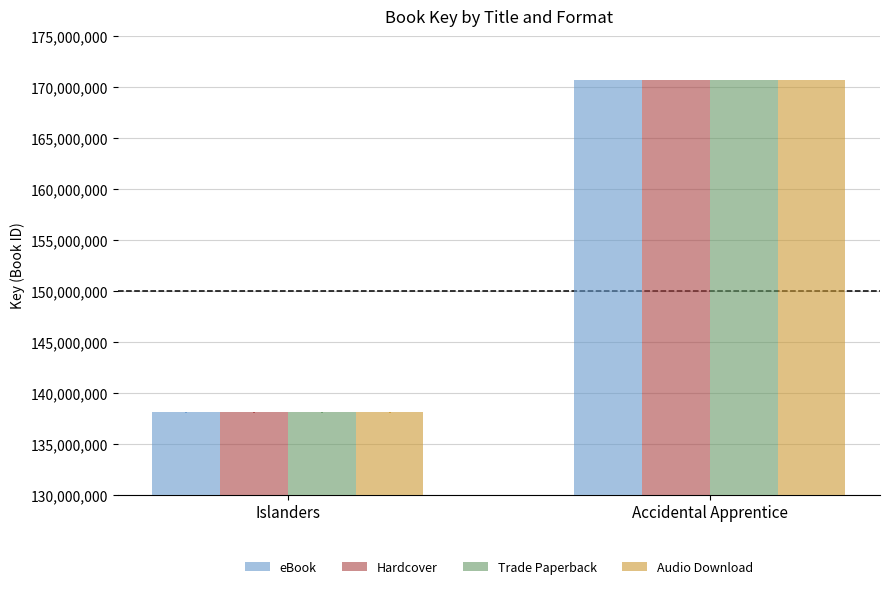

The Audio Download series shows 170701274 at Accidental Apprentice. True or false?

True